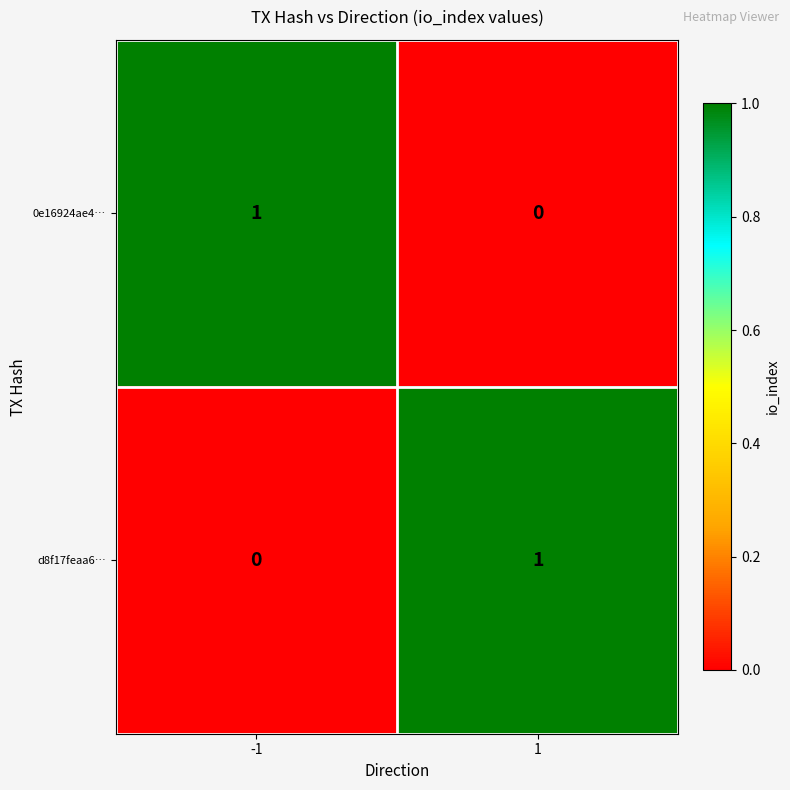

At -1, list the series in order from largest to smallest.

0e16924ae4…, d8f17feaa6…